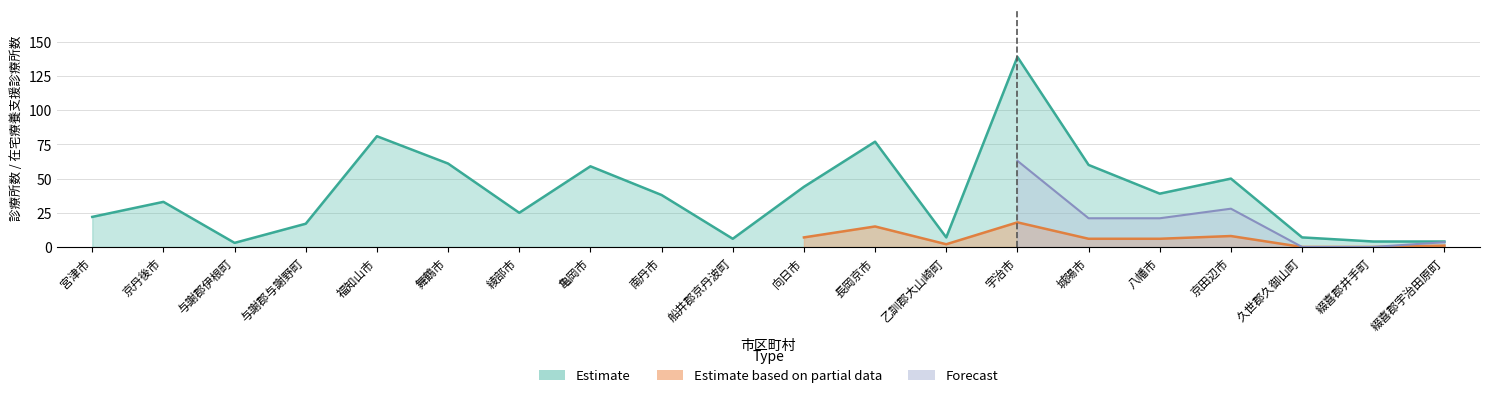

The value of Forecast at 綴喜郡宇治田原町 is 1. True or false?

True